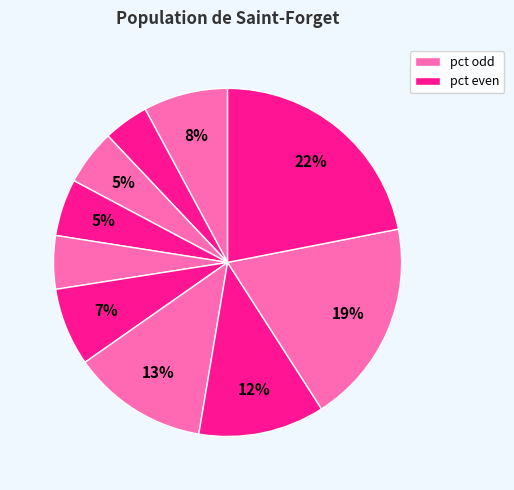

Count the number of slices in the pie.

10